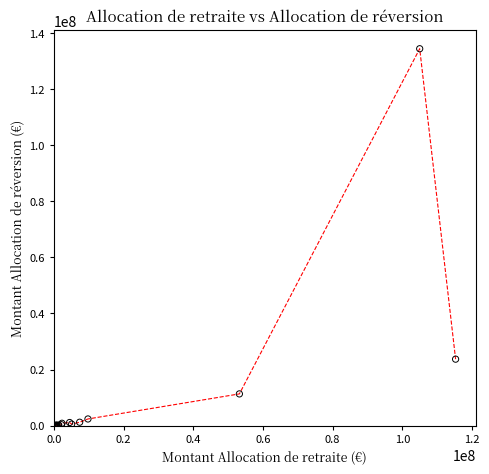

What Y value in the scatter plot is closest to 67190630?

23702578.3